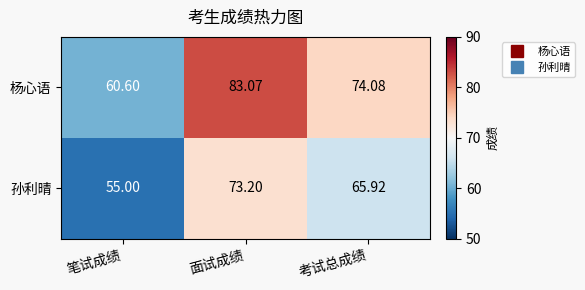

Rank the series by their maximum value, from lowest to highest.

孙利晴, 杨心语